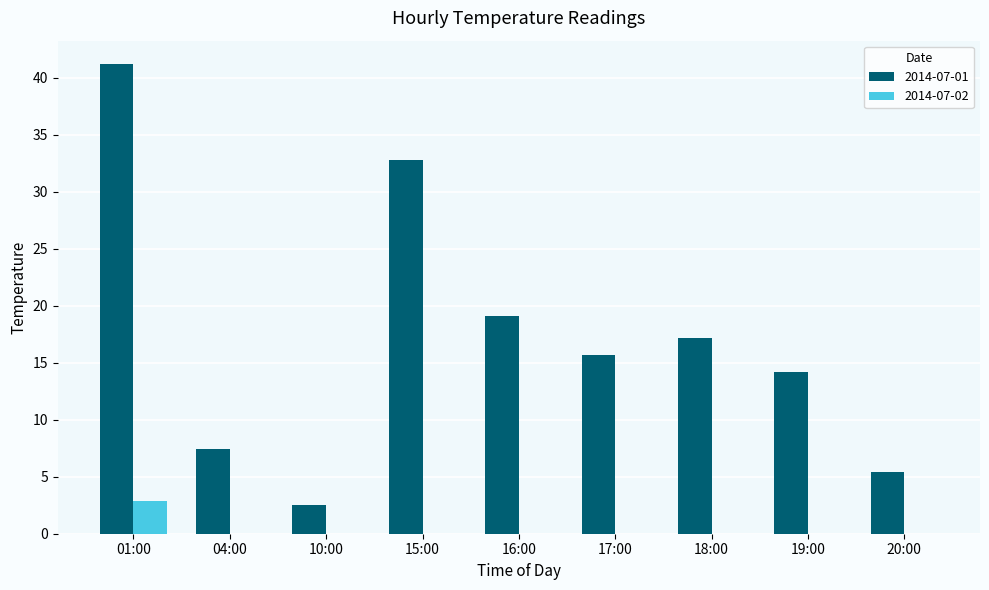

What is the sum of all 2014-07-02 values?

2.9